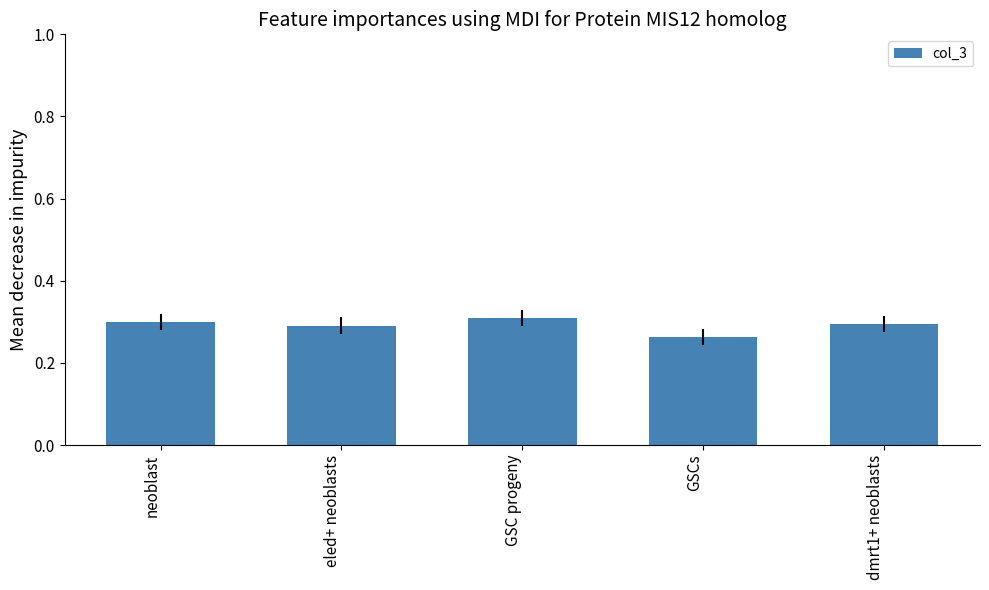

Where is the data nearest to the value 0?

GSCs